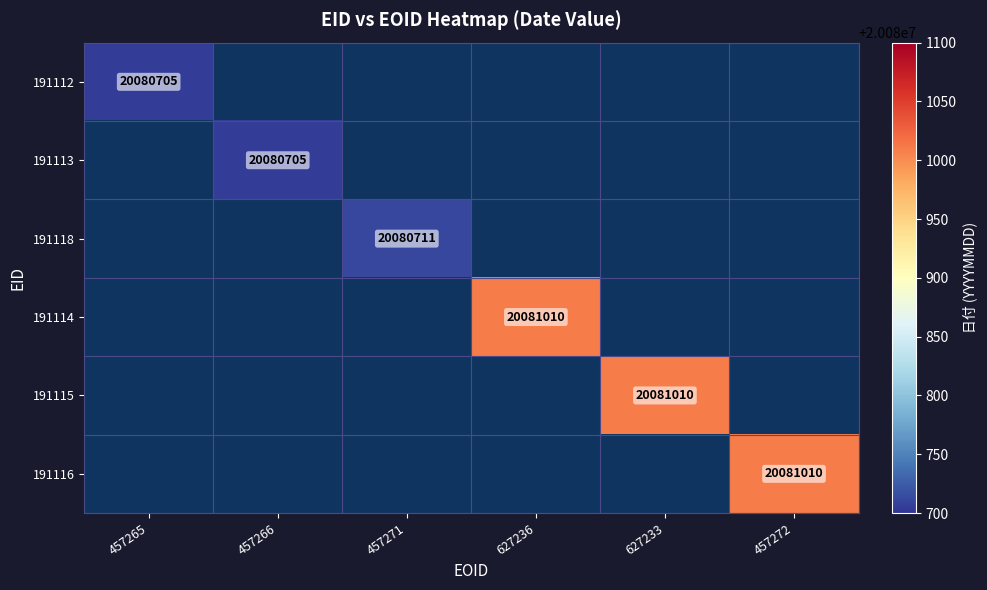

The 191112 series shows 20080705 at 457265. True or false?

True